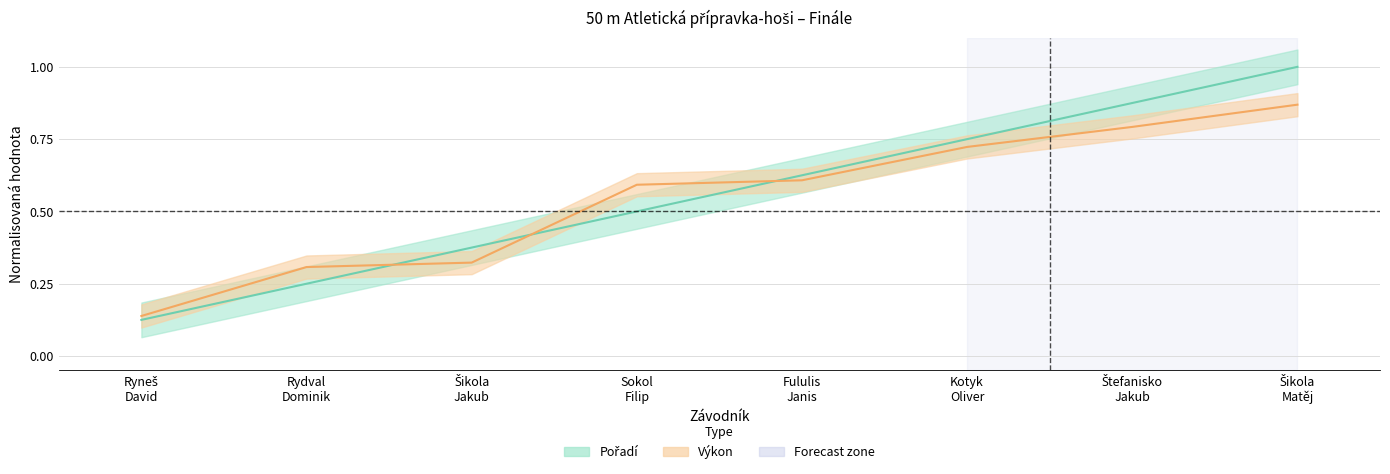

What is the label of the 6th point from the left?

Kotyk
Oliver